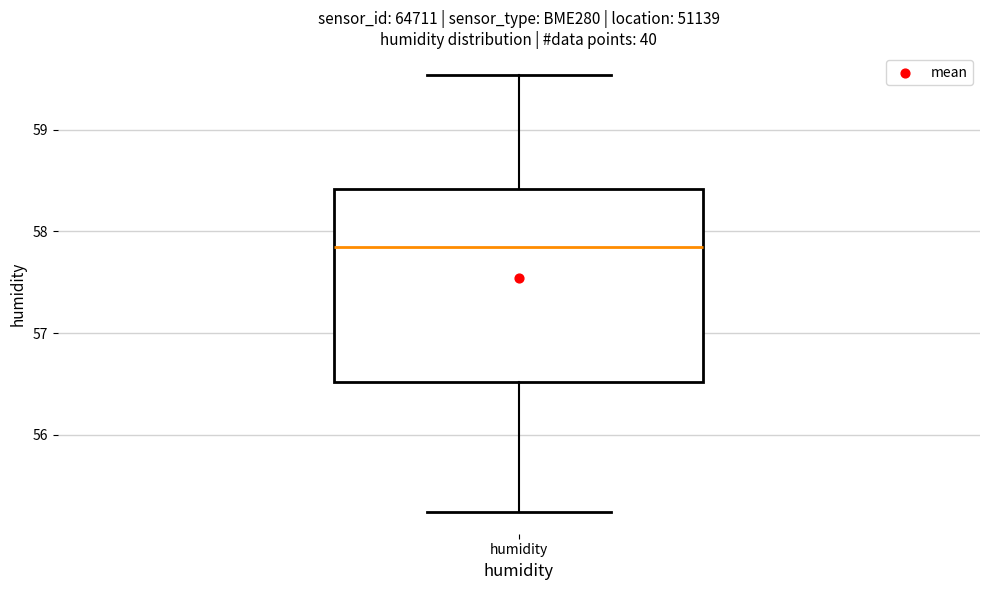

Where is the upper edge of the box for humidity on the y-axis? The values are not printed on the chart, so give them approximately, as read against the axis.

58.4